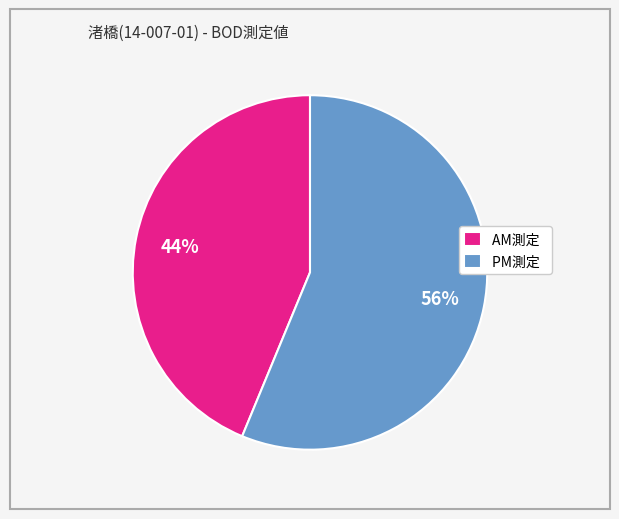

To the nearest percent, what portion does PM測定 represent?

56%